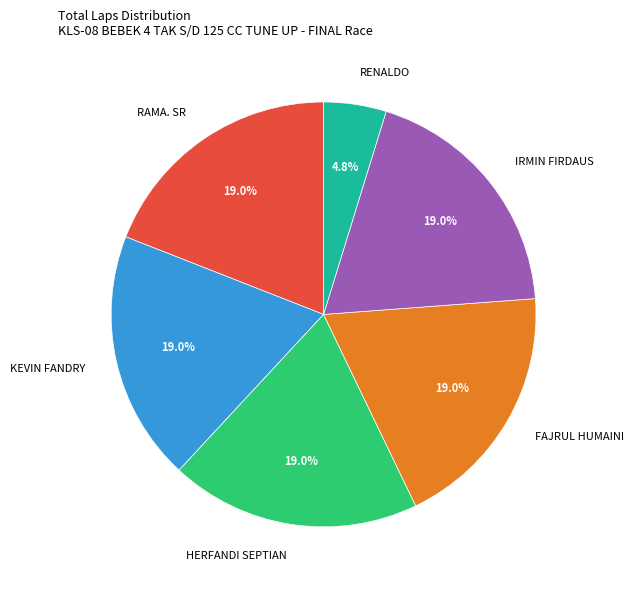

Combined, what portion of the pie is HERFANDI SEPTIAN and RENALDO?

23.8%